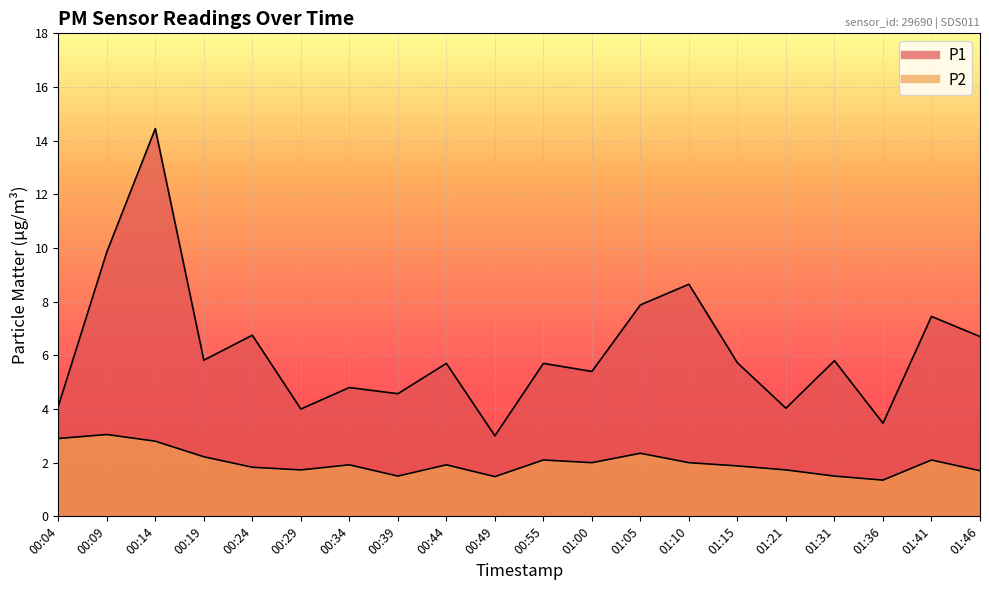

How many lines are shown in the chart?

2